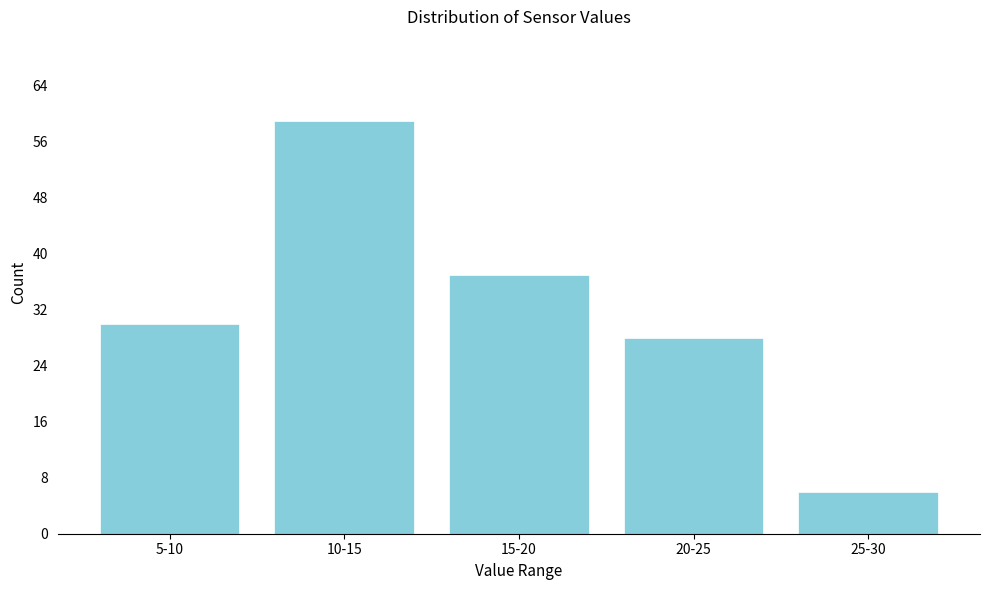

Reading left to right, transcribe all the data shown in this chart.

30	59	37	28	6